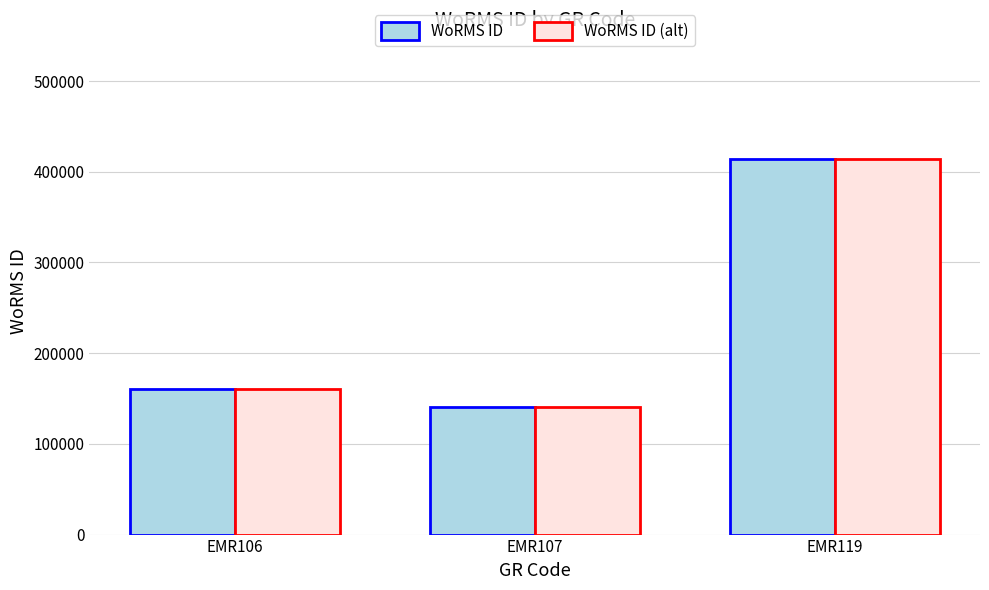

The WoRMS ID (alt) series shows 41920 at EMR107. True or false?

False